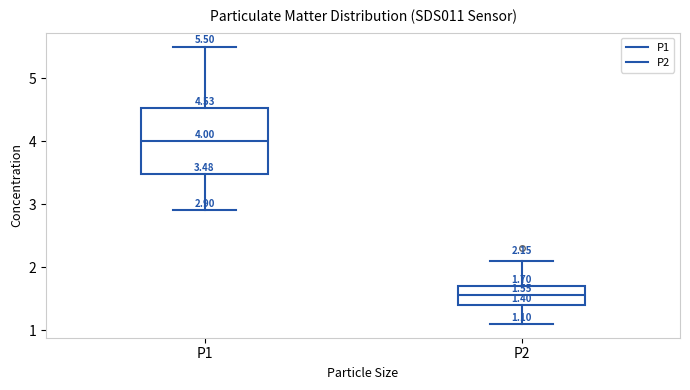

Which box is the tallest, from its lower edge to its upper edge?

P1